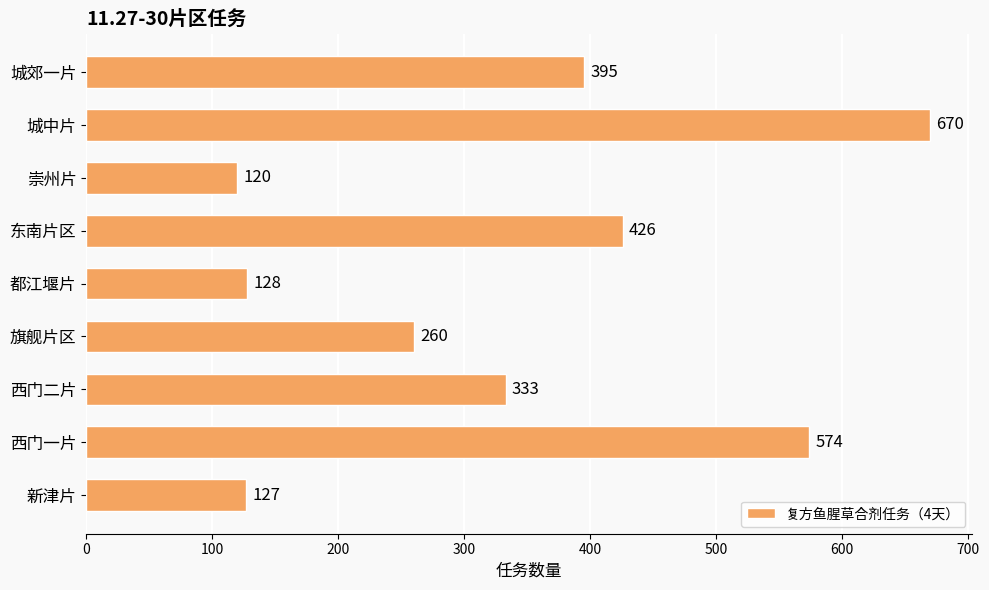

At which category does the chart reach its peak across all series?

城中片